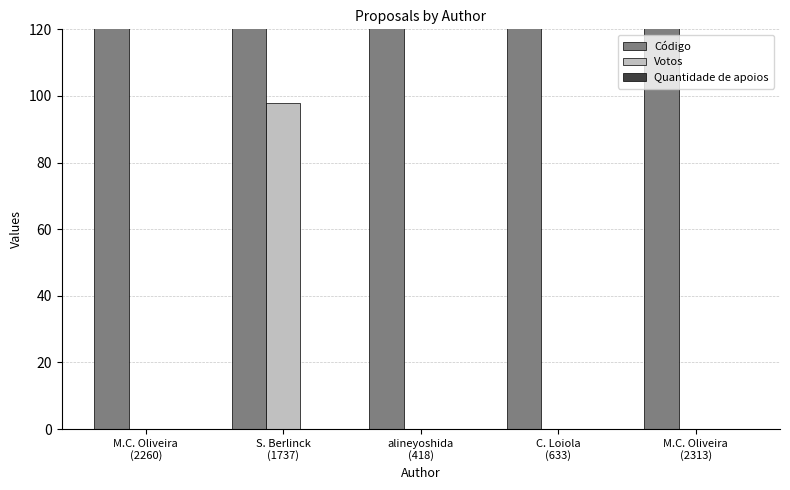

What position from the left is M.C. Oliveira
(2313)?

5